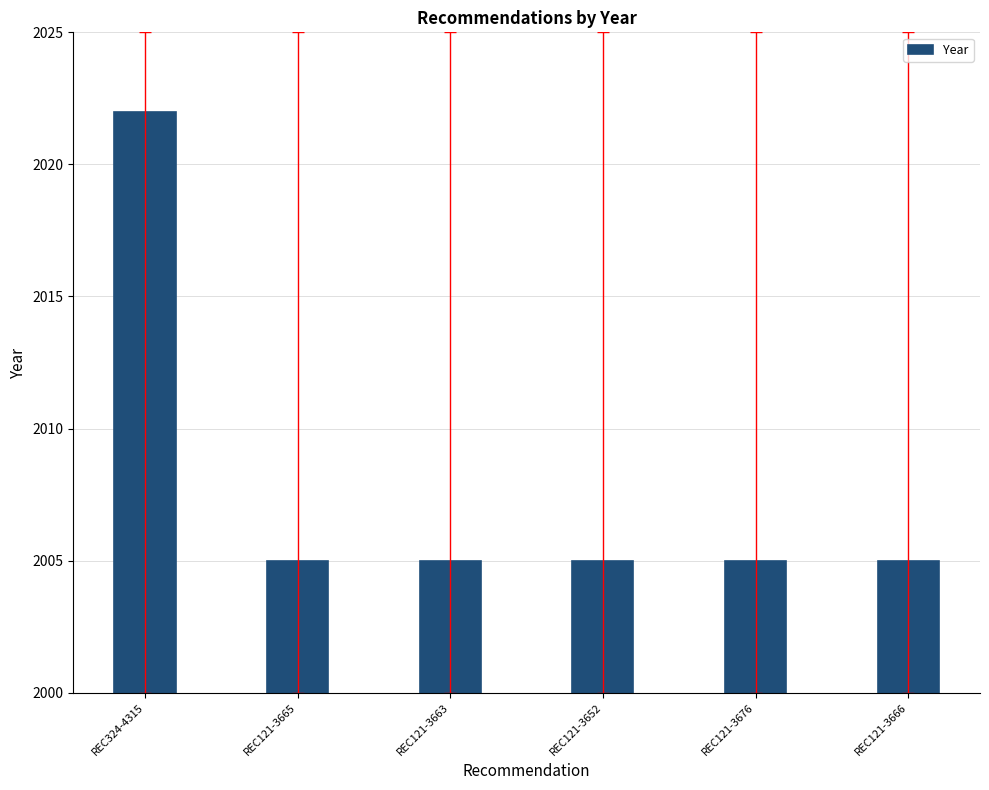

What is the sum of all values?

12047